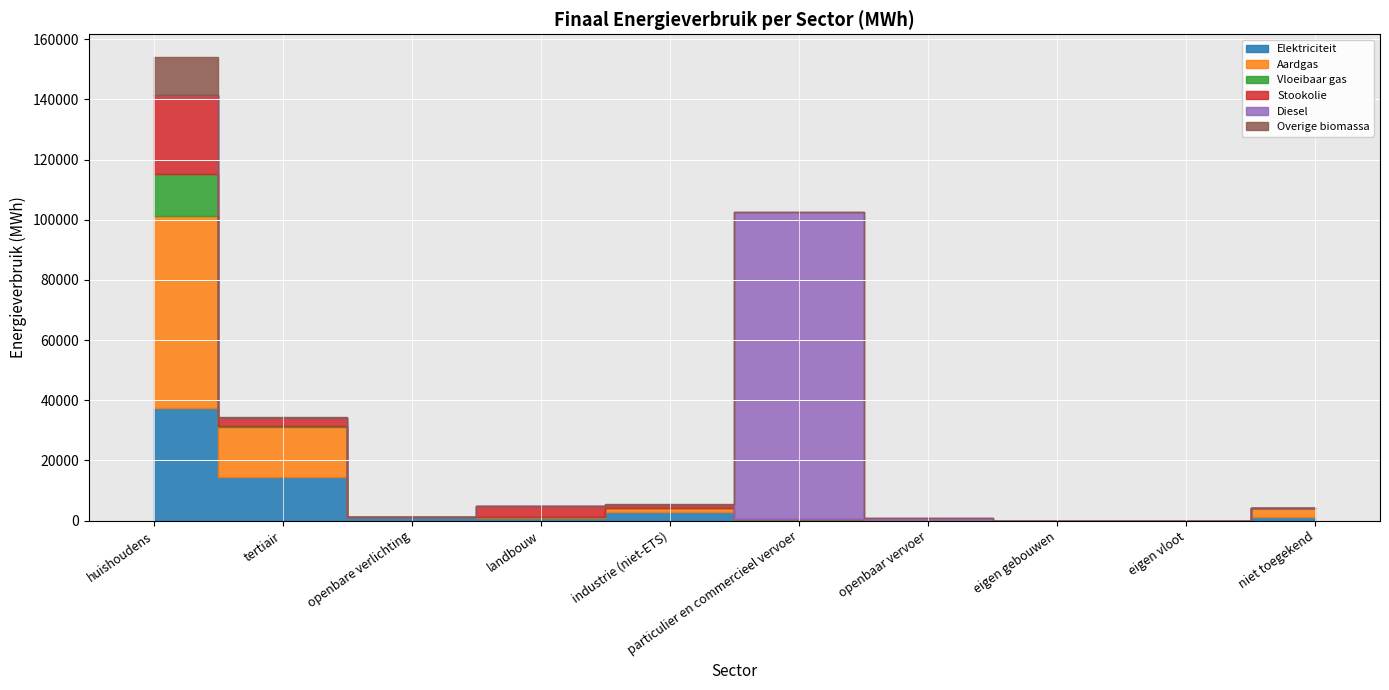

At which label is Aardgas closest to 31909?

tertiair